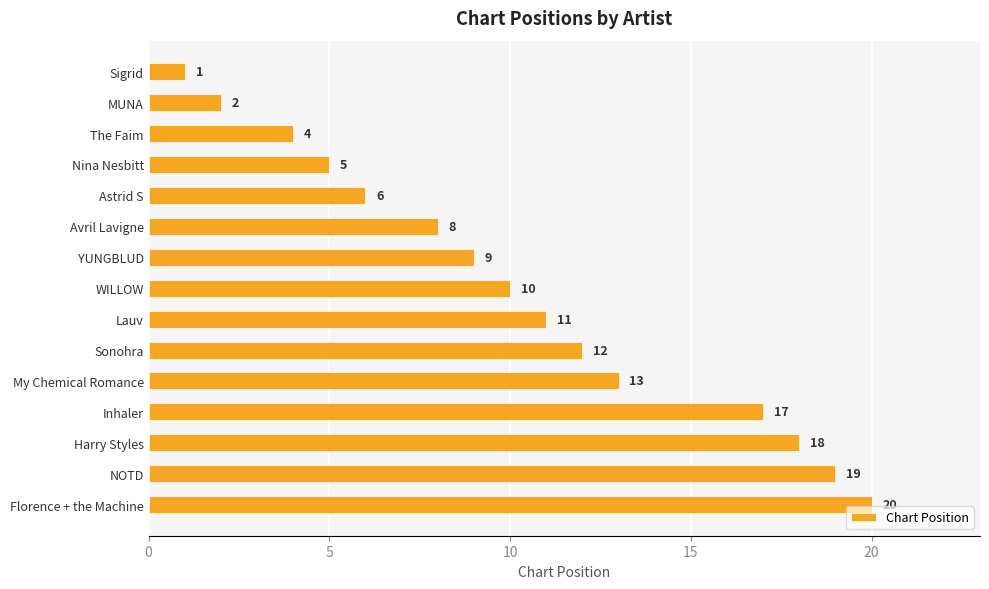

Which has a higher value, NOTD or MUNA?

NOTD